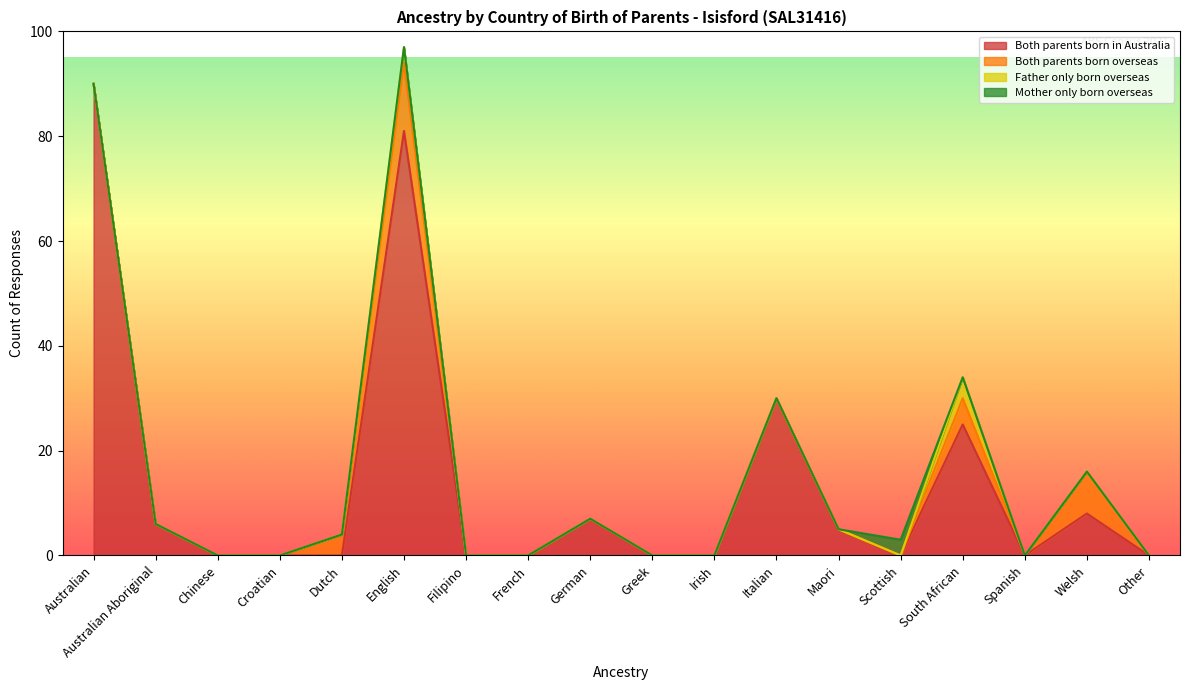

What is the sum of all Father only born overseas values?

7